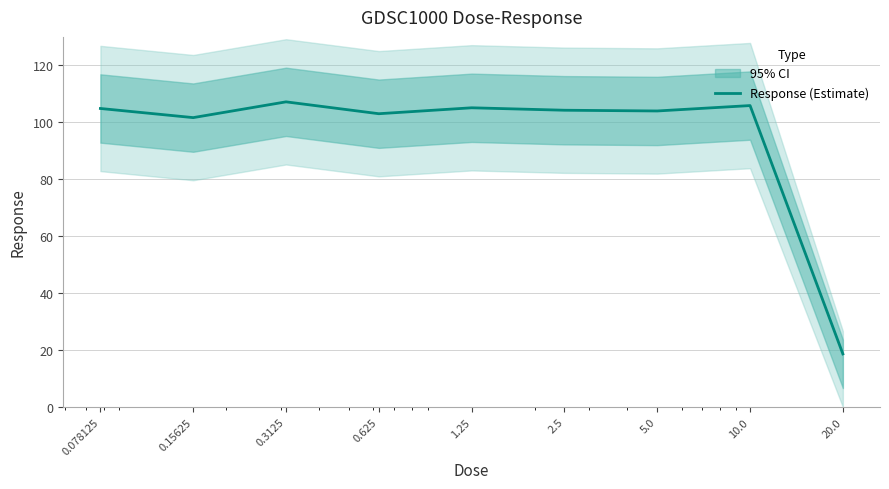

Rank the categories by value from lowest to highest.

20.0, 0.15625, 0.625, 5.0, 2.5, 0.078125, 1.25, 10.0, 0.3125